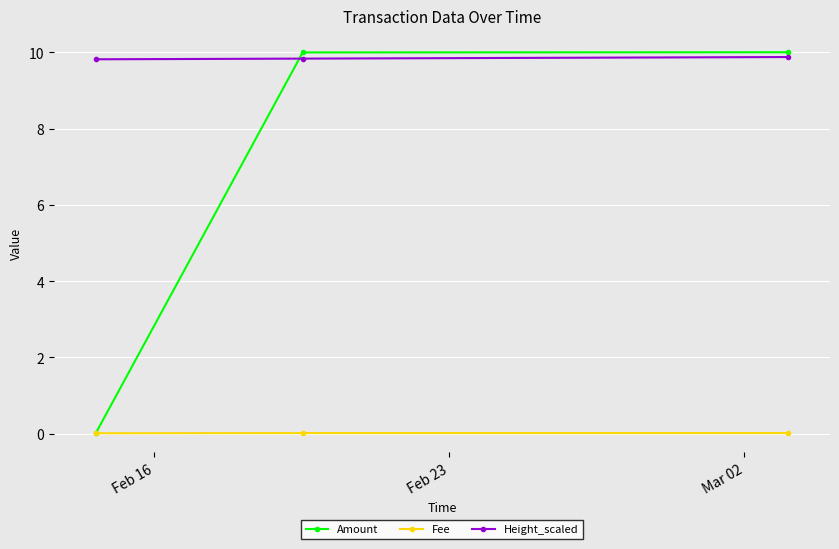

What is the value of the Amount point at the 3rd from the left?

10.0